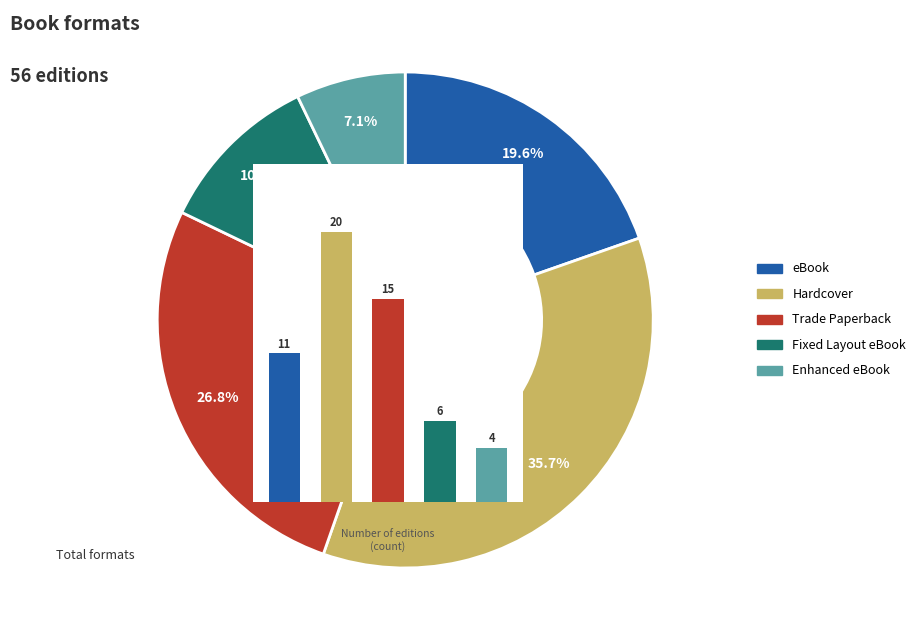

What percentage do eBook and Enhanced eBook together represent?

26.8%